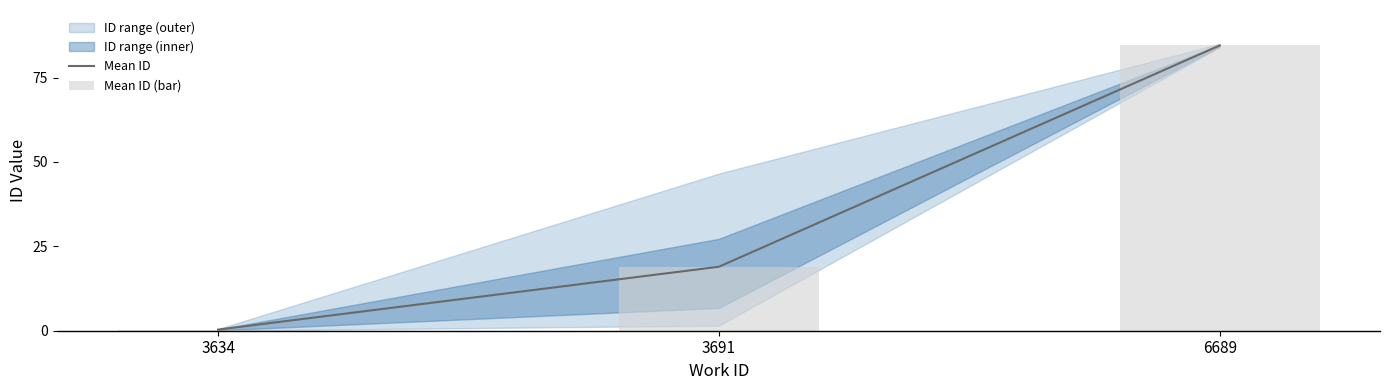

What is the average value of the Mean ID series?

34.6